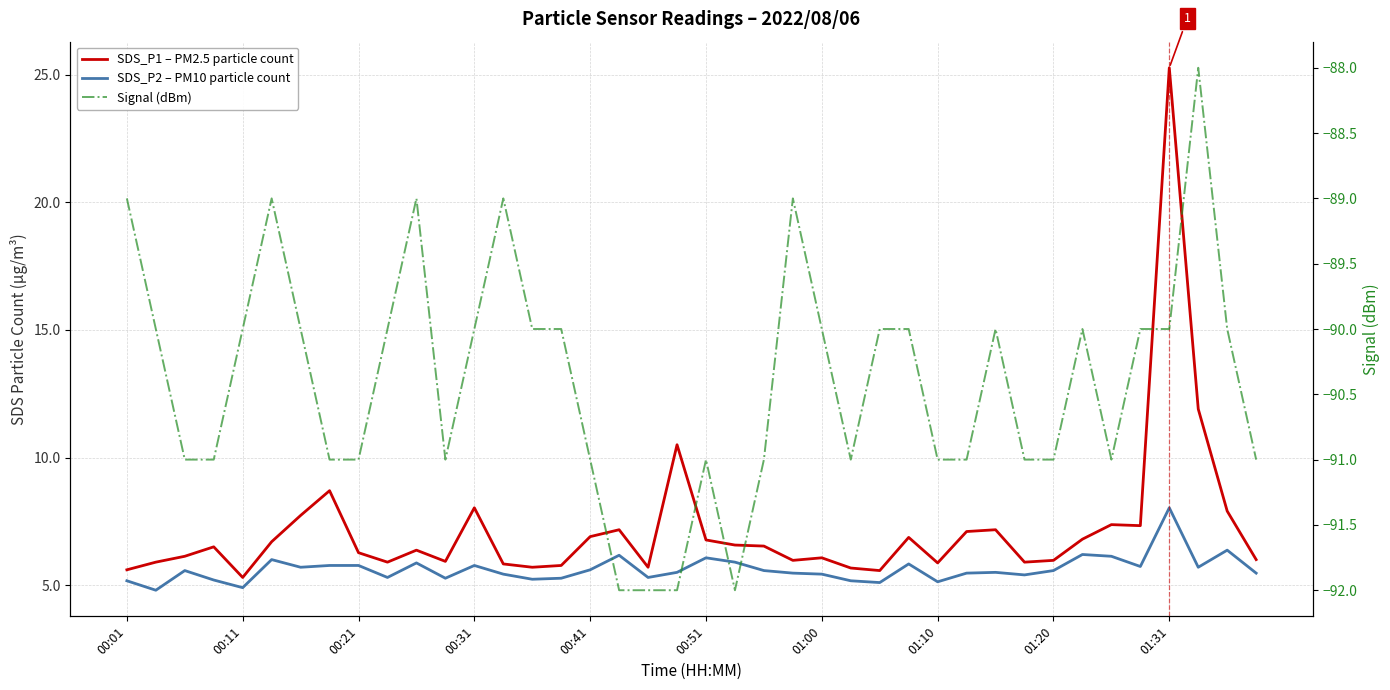

True or false: Signal (dBm) has more than 2 points higher than both neighbors.

True